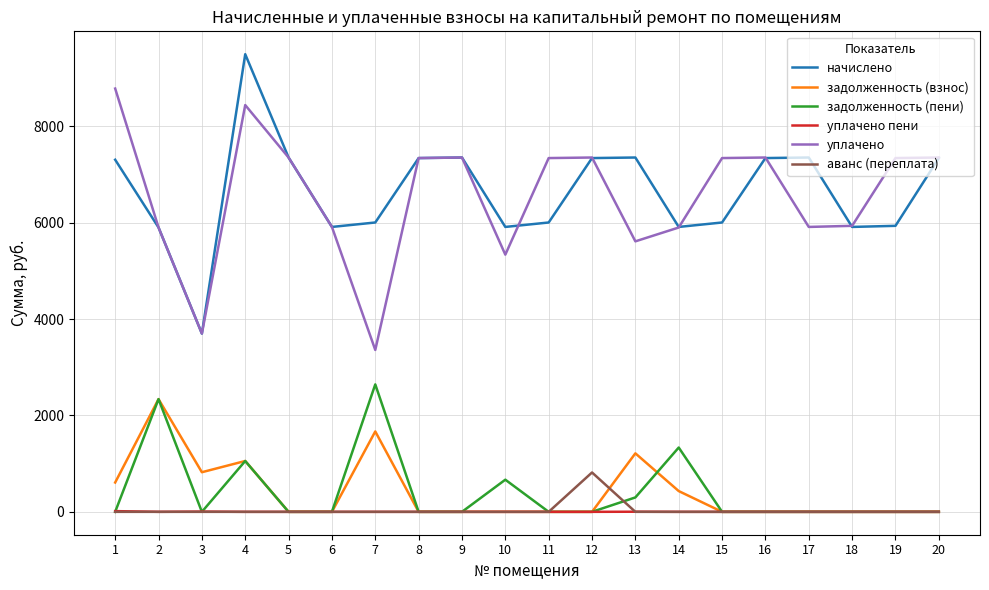

What is the total value across all series at 5?

14699.3